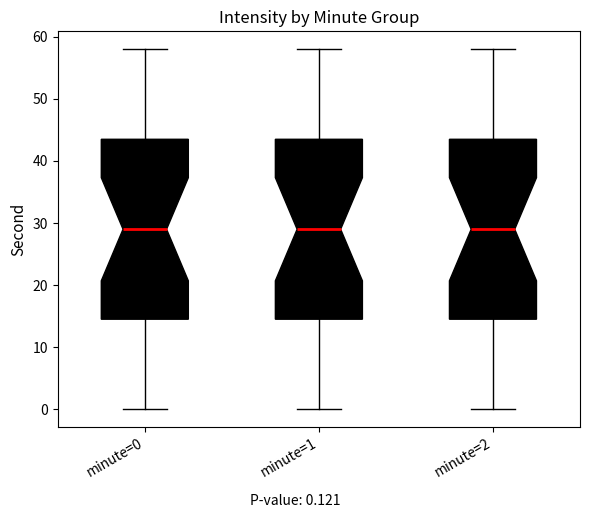

Reading left to right, transcribe this box plot: for each box, give where its median line is, the range the box spans, and where its two whiskers end, as read against the y-axis. The values are not printed on the chart, so give them approximately, as read against the axis.

minute=0: median 29, box 15 to 44, whiskers 0 to 58
minute=1: median 29, box 15 to 44, whiskers 0 to 58
minute=2: median 29, box 15 to 44, whiskers 0 to 58